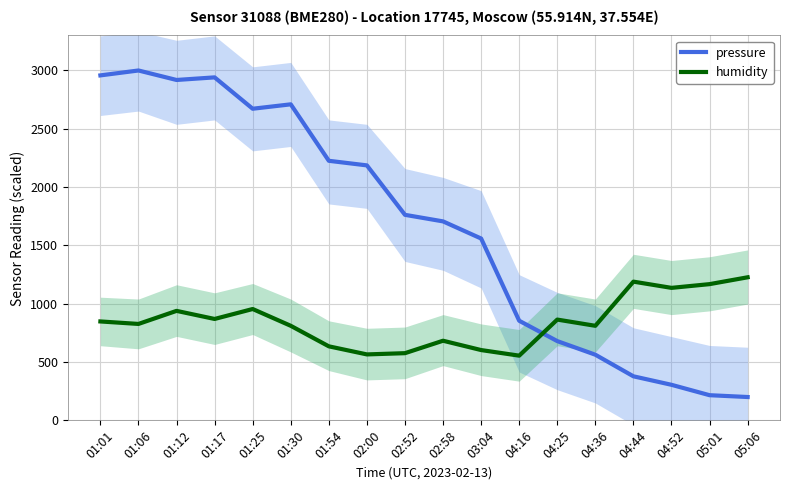

Which label corresponds to the smallest value in the chart?

05:06